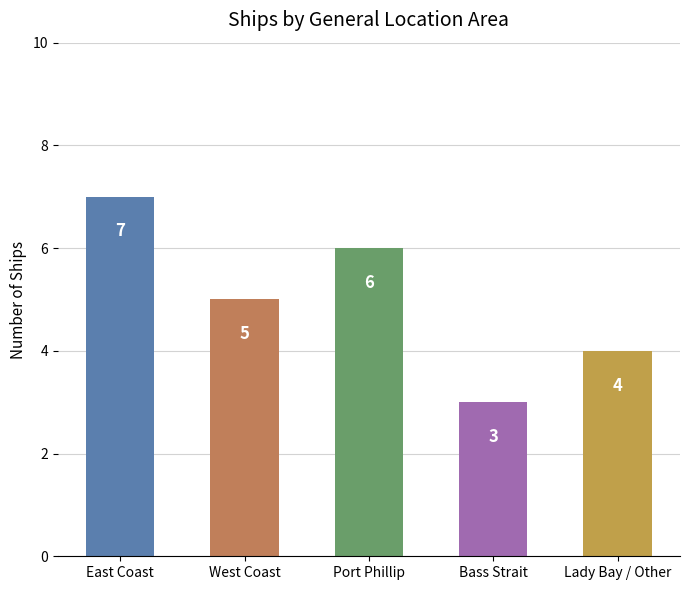

What is the change in value from East Coast to Port Phillip?

-1